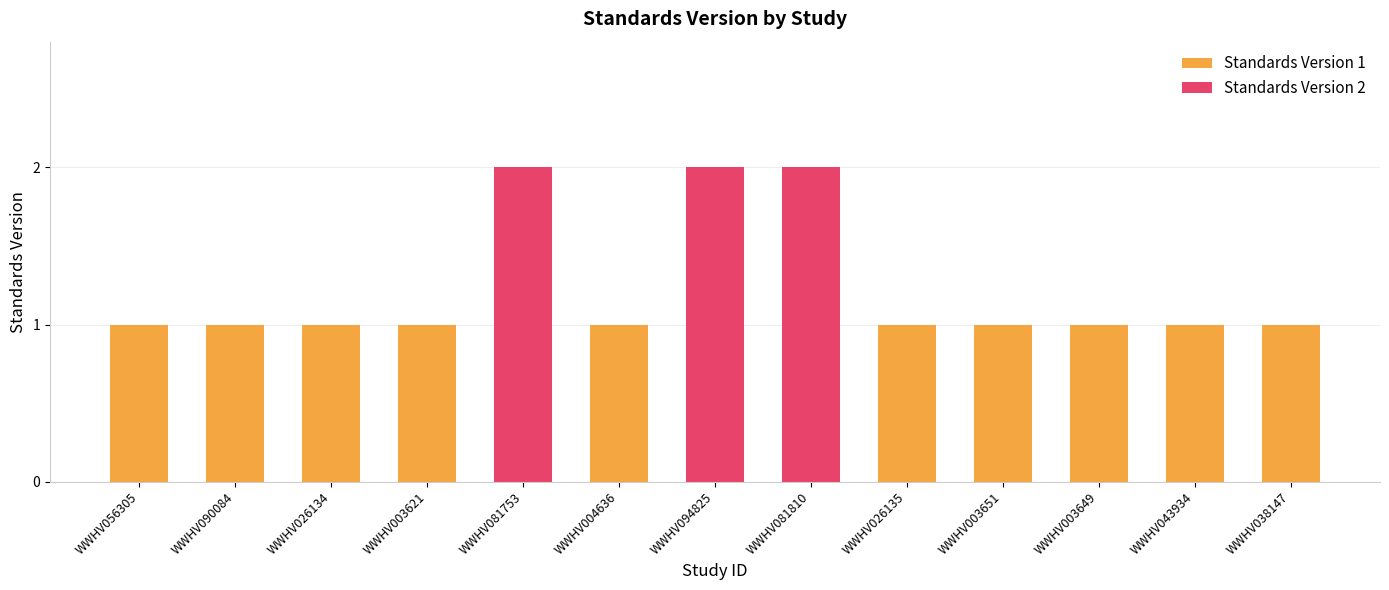

What is the maximum value shown in the chart?

2